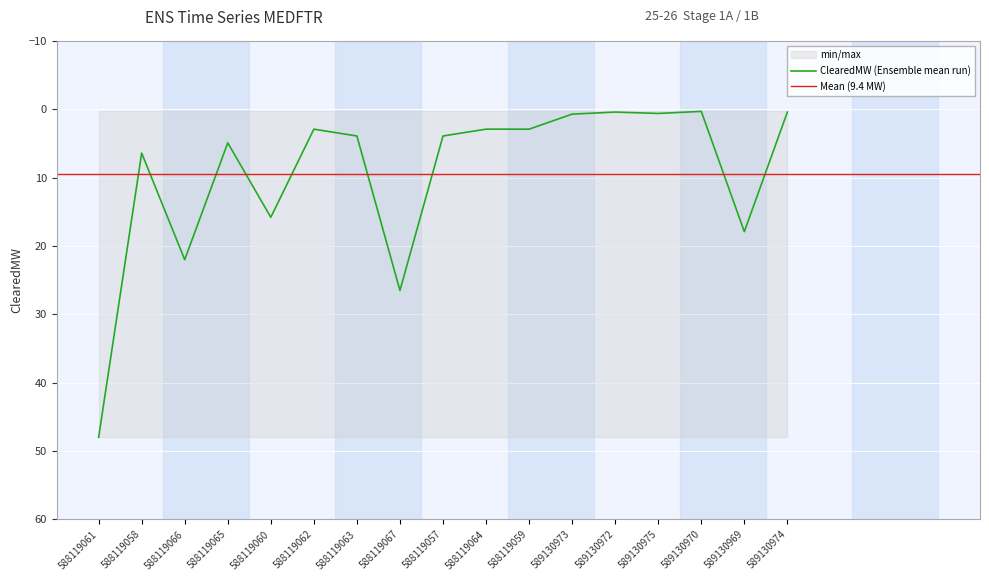

What is the change in value from 588119065 to 589130970?

-4.6